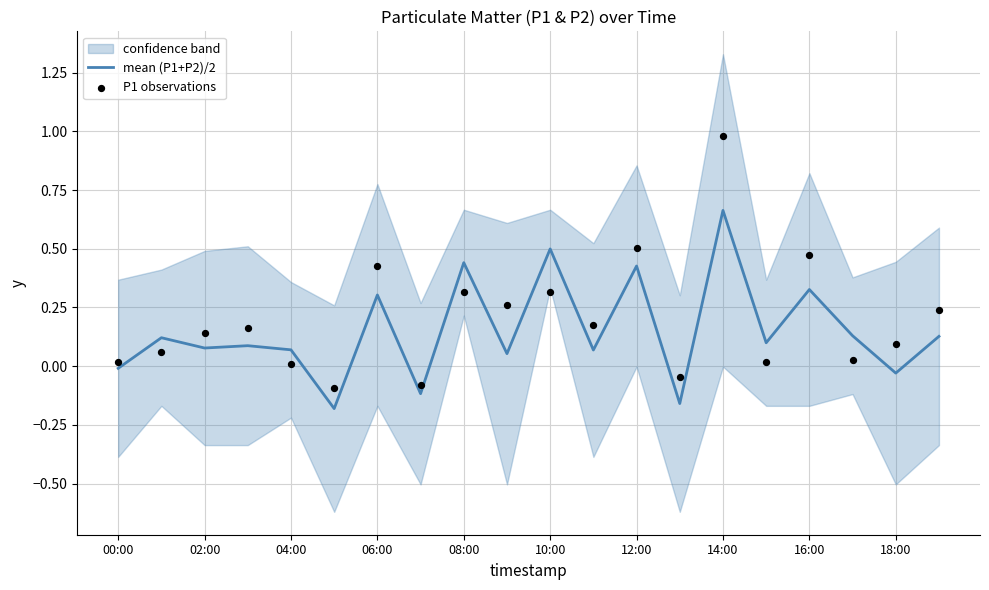

At which category is the sum across all series the highest?

14:00